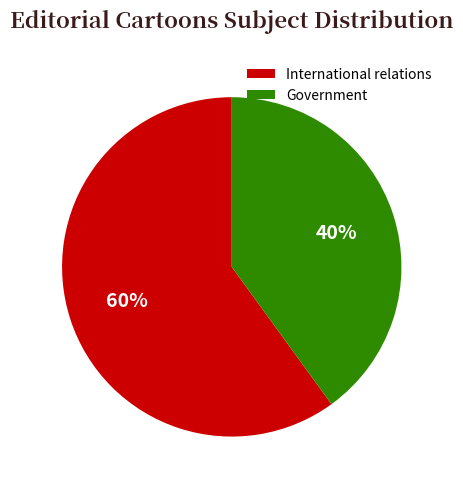

Which slice is the smallest?

Government